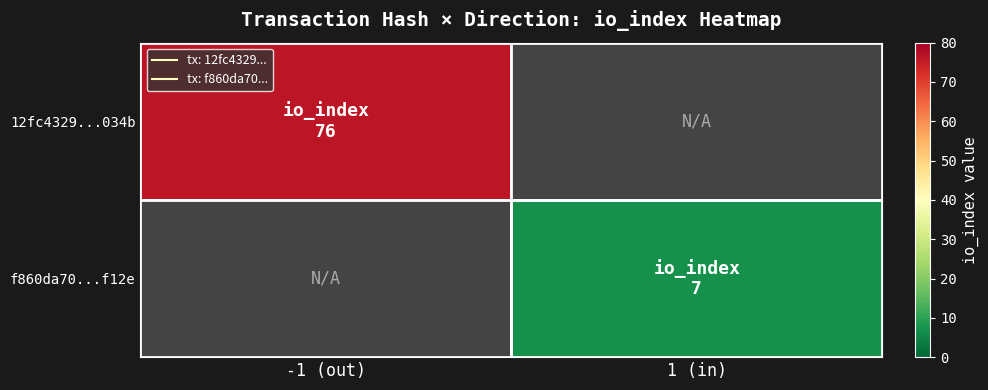

At which label does 12fc4329...034b reach its minimum?

-1 (out)